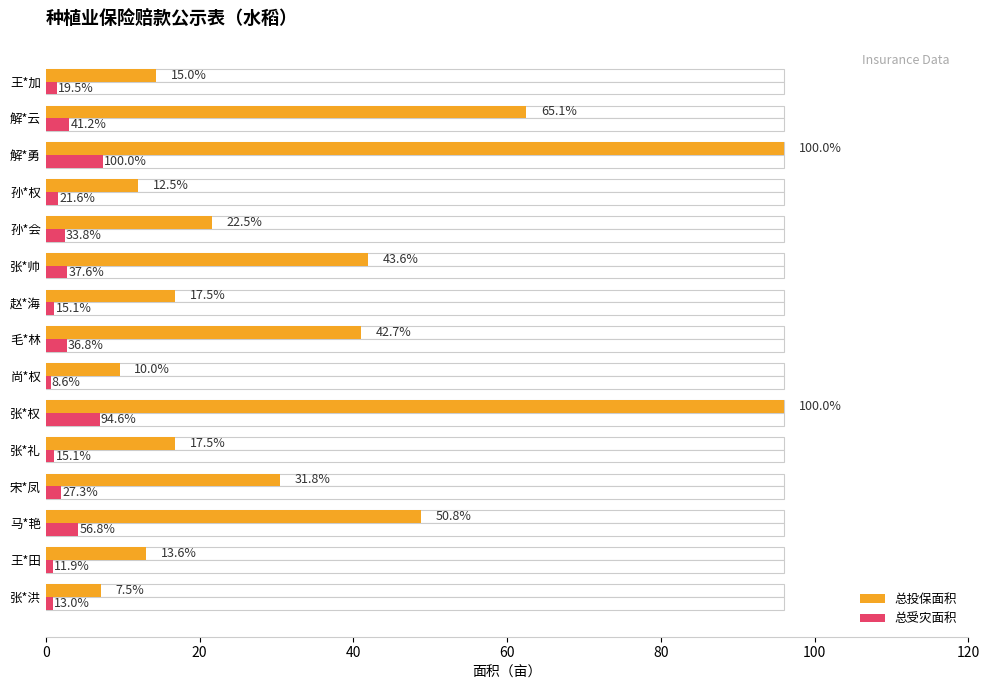

The 总受灾面积 series shows 2.7 at 毛*林. True or false?

True